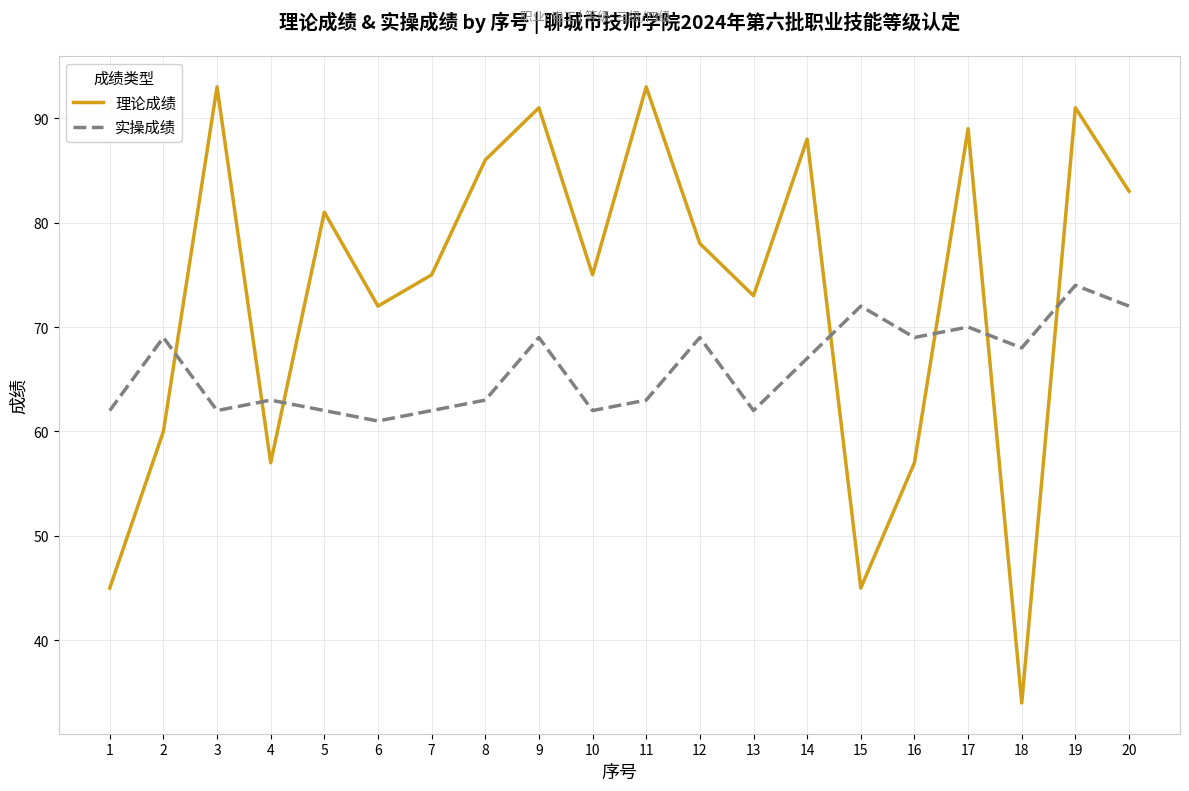

Between 7 and 9, which series saw the biggest shift?

理论成绩